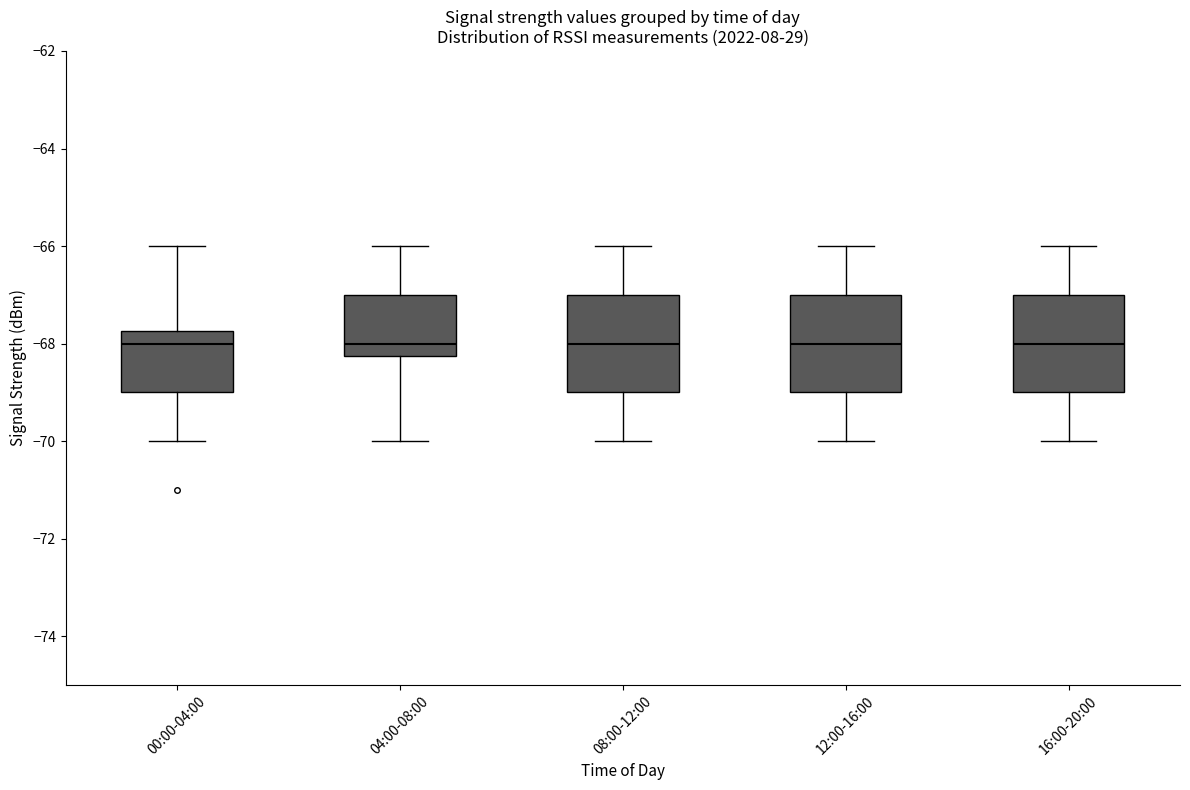

Where does the lower whisker of the box for 16:00-20:00 end on the y-axis? The values are not printed on the chart, so give them approximately, as read against the axis.

-70.0